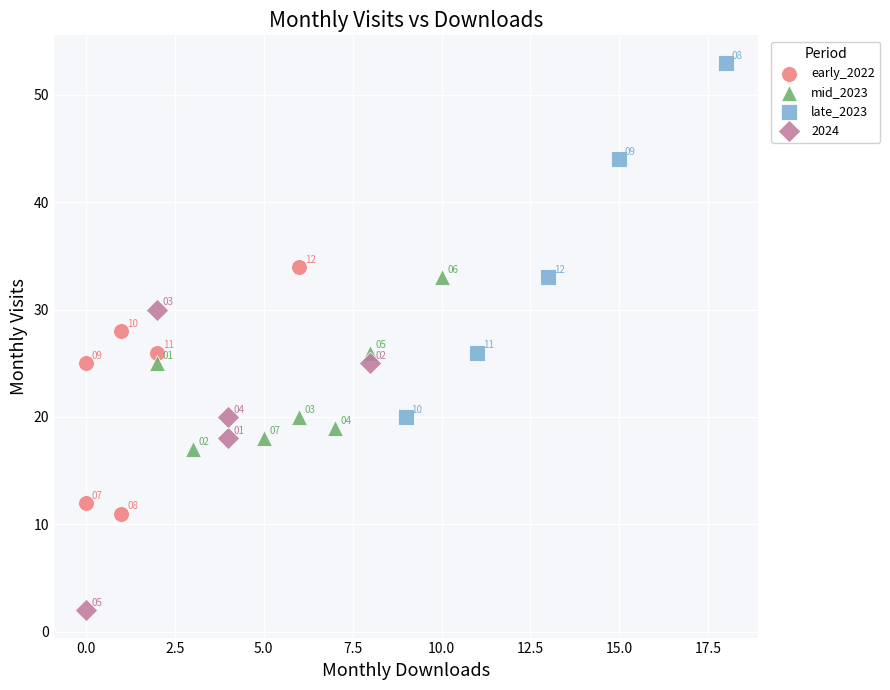

Which series contains the highest Y value?

late_2023